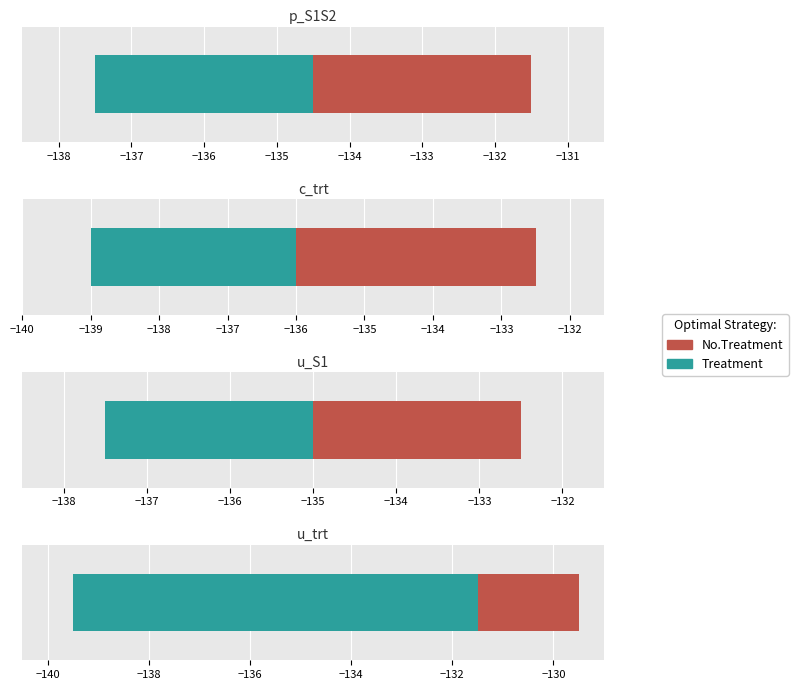

What are all the series names shown in the legend?

Treatment, No.Treatment